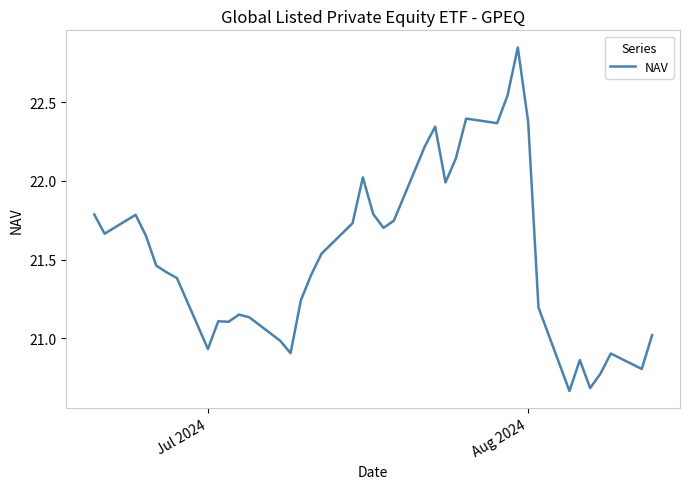

How many lines are shown in the chart?

1